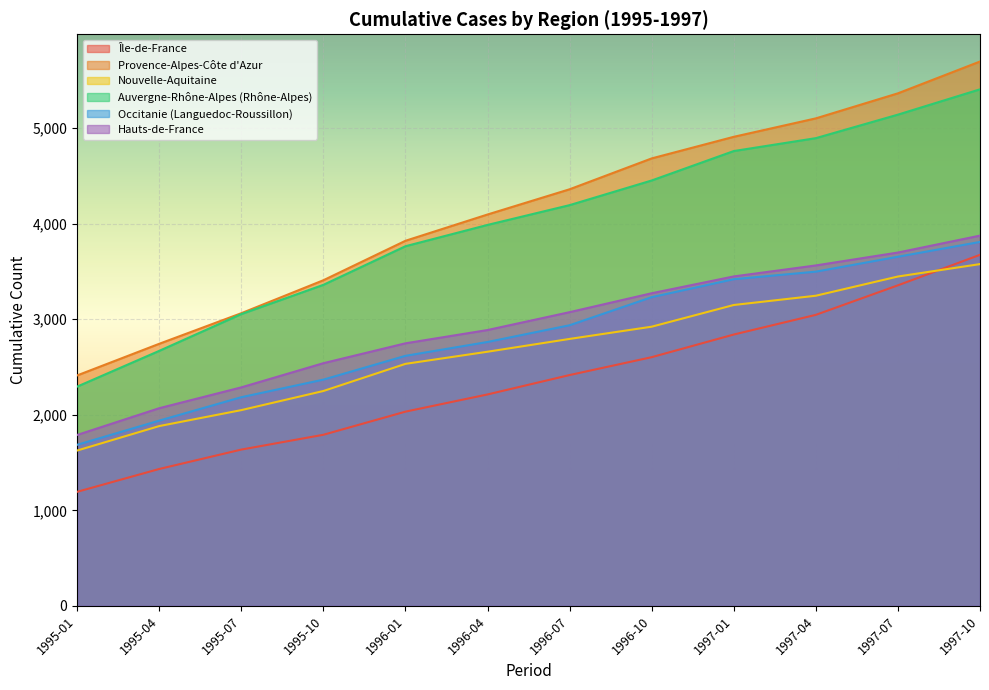

Which series changed the most between 1995-01 and 1997-10?

Provence-Alpes-Côte d'Azur